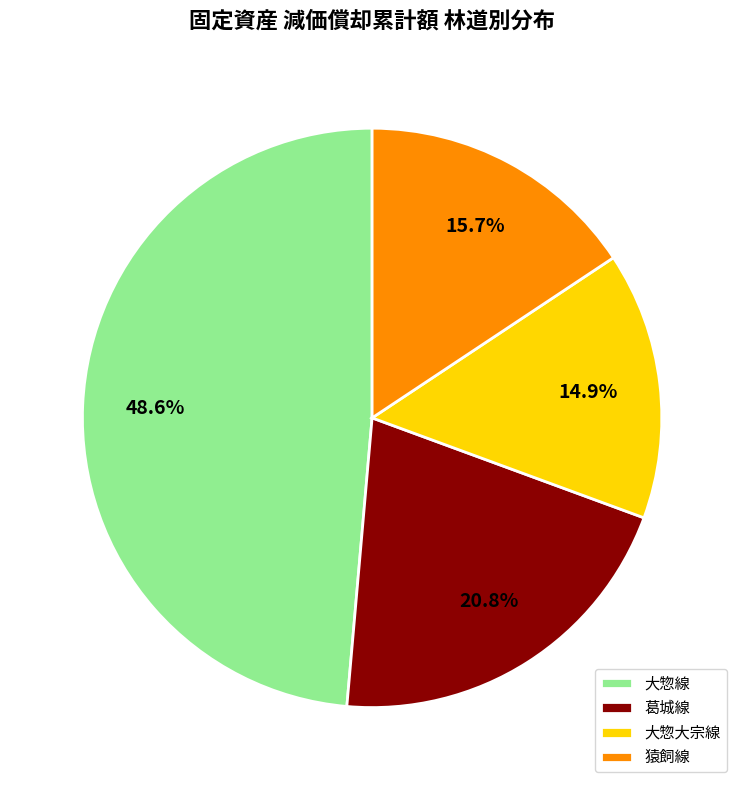

Which slice is the smallest?

大惣大宗線